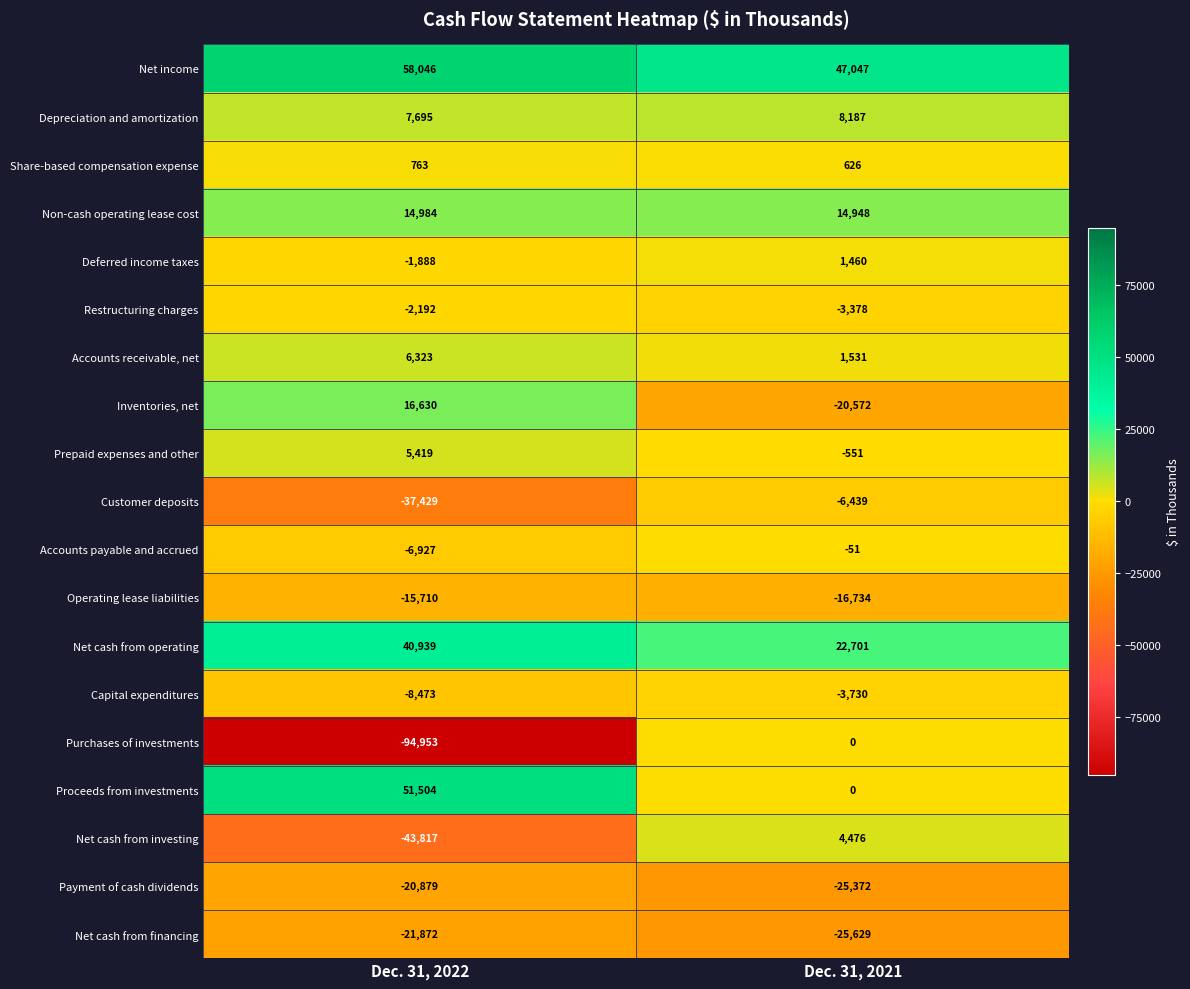

At which label is Capital expenditures closest to -6101?

Dec. 31, 2021